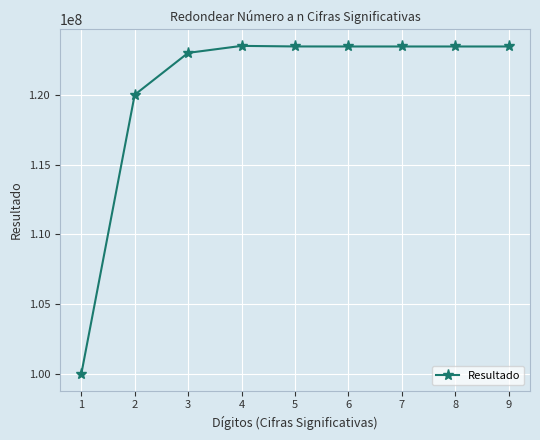

Does the chart have visible grid lines?

Yes